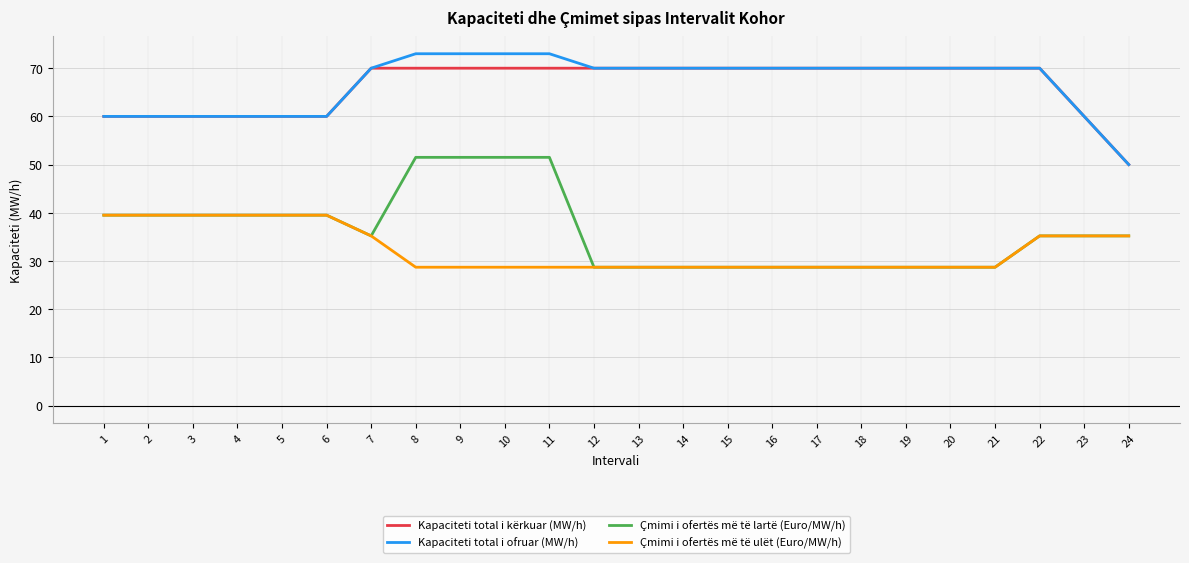

True or false: Çmimi i ofertës më të ulët (Euro/MW/h) has a value of 28.7 at 18.

True